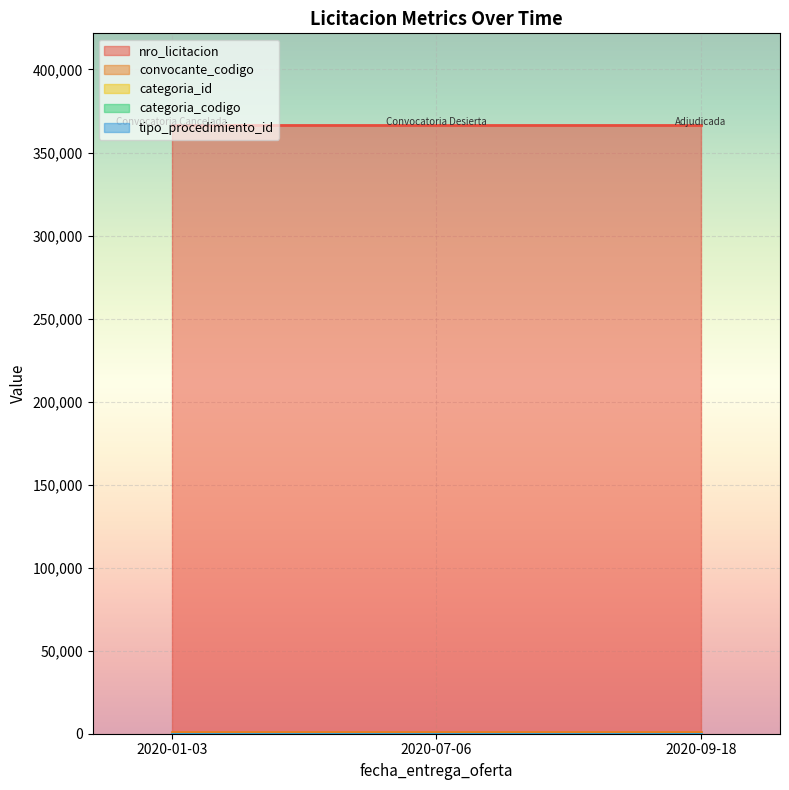

Count the number of categories in the chart.

3